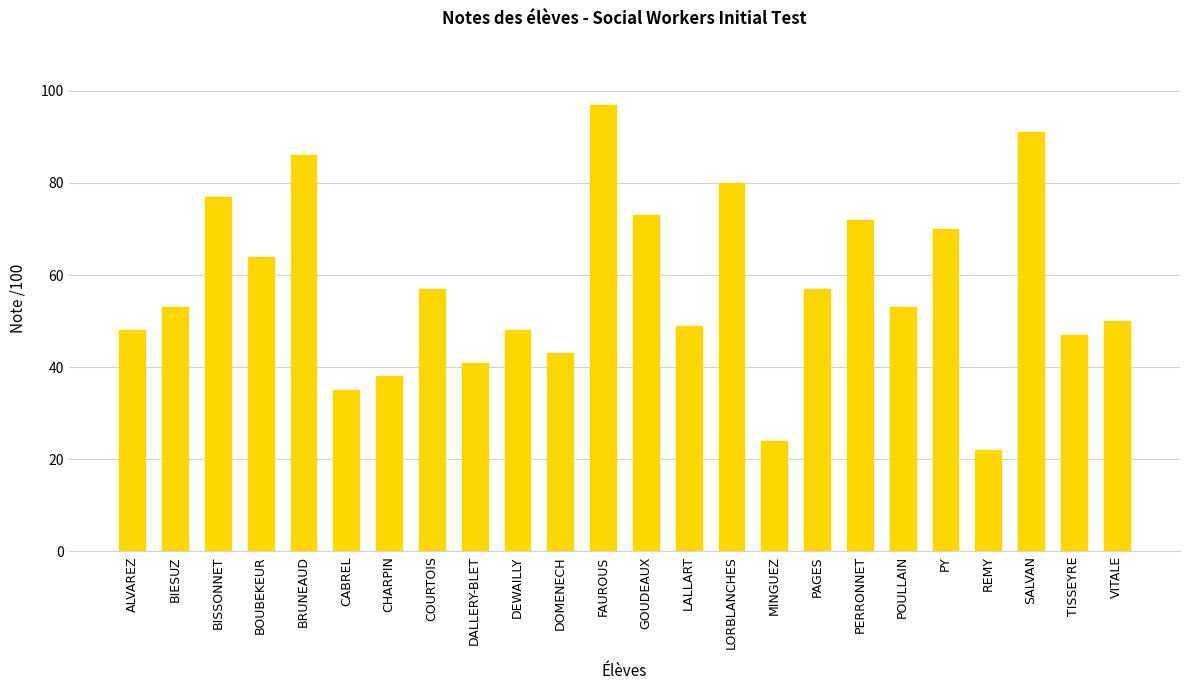

How many bars are there in total?

24